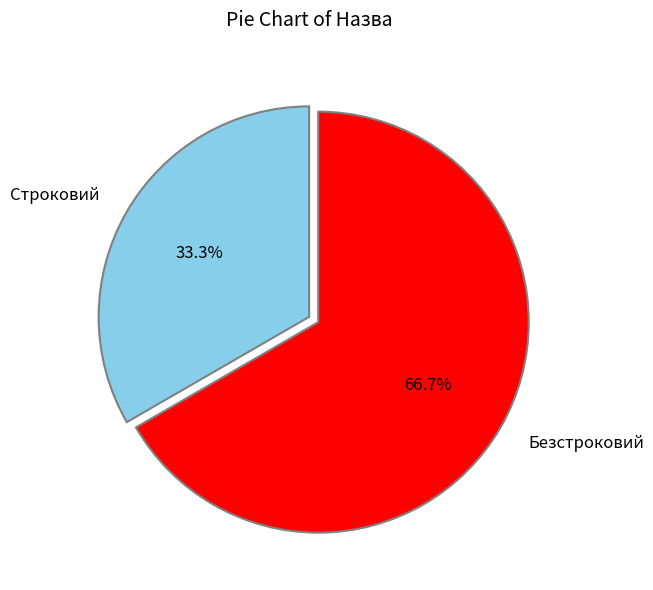

What is the ratio of the value at Строковий to the value at Безстроковий?

0.5